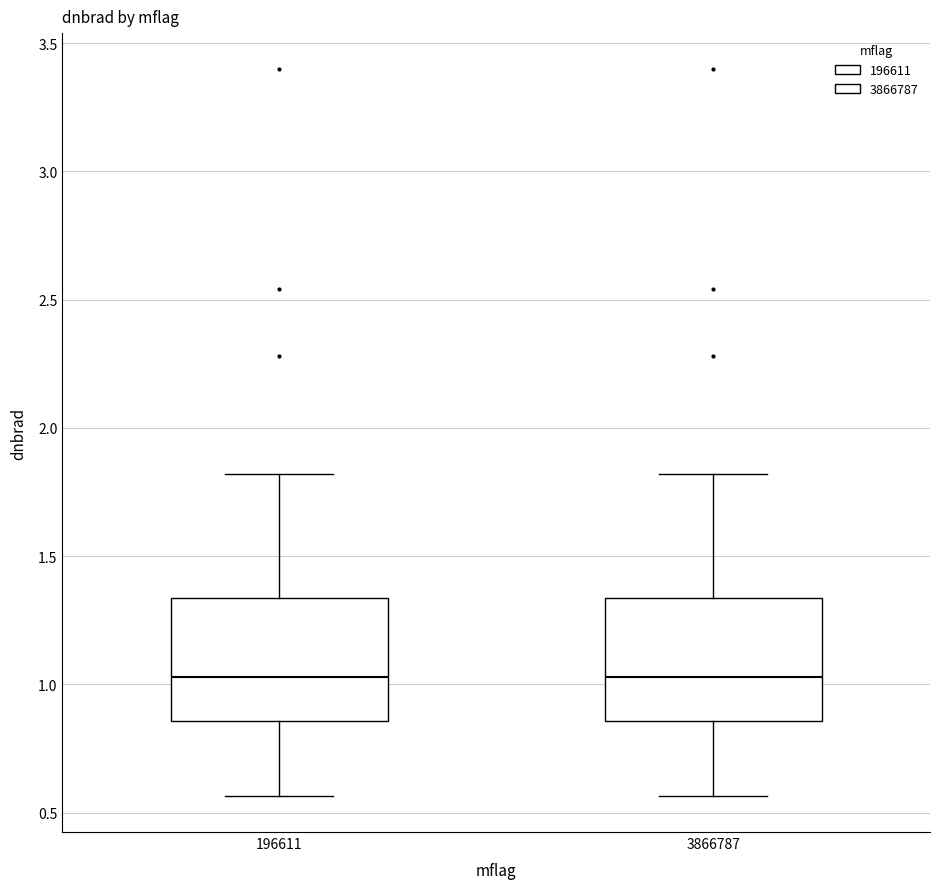

Reading left to right, read every box against the y-axis: the position of its median line, the range the box covers, and the ends of its whiskers. The values are not printed on the chart, so give them approximately, as read against the axis.

196611: median 1.05, box 0.85 to 1.35, whiskers 0.55 to 1.80
3866787: median 1.05, box 0.85 to 1.35, whiskers 0.55 to 1.80